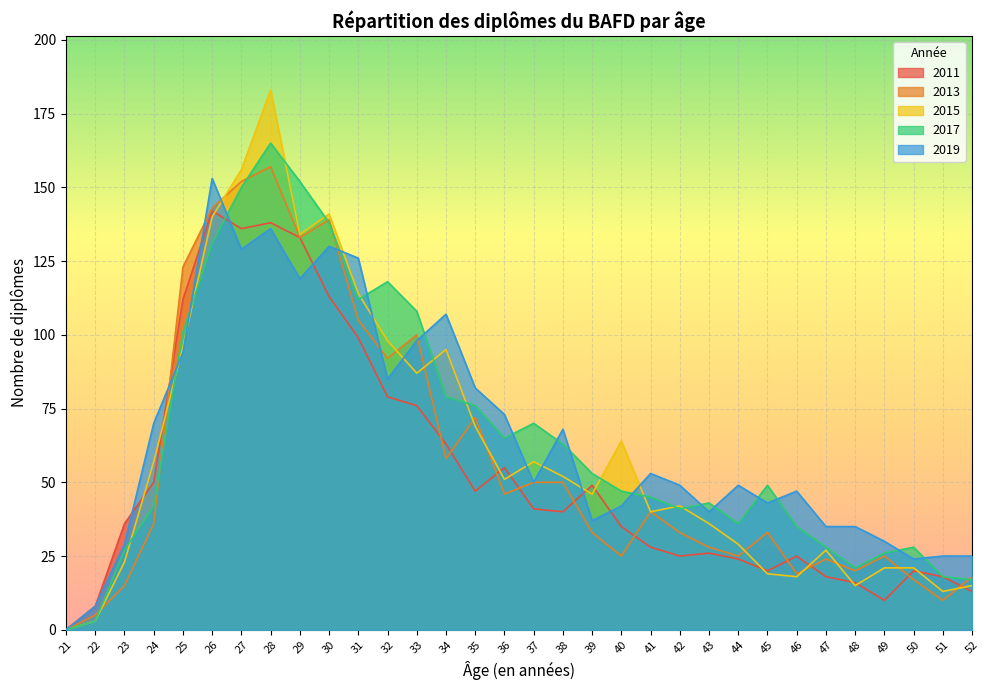

What is the sum of all 2011 values?

1695